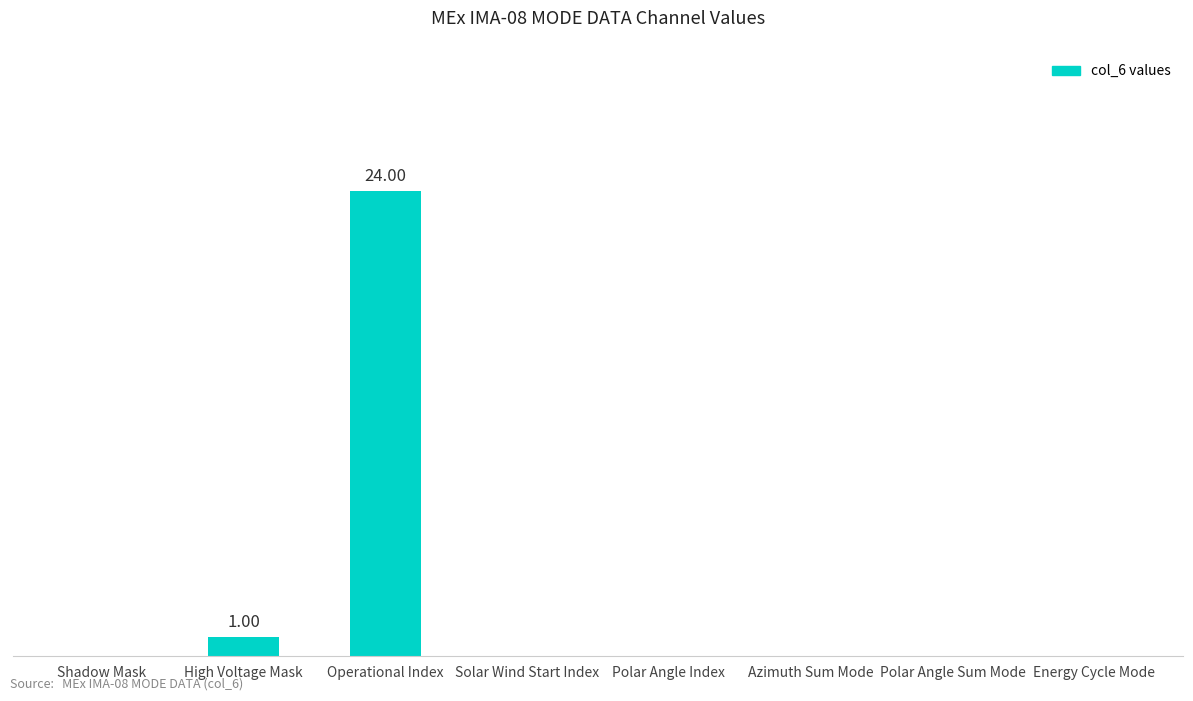

Are the bars horizontal?

No